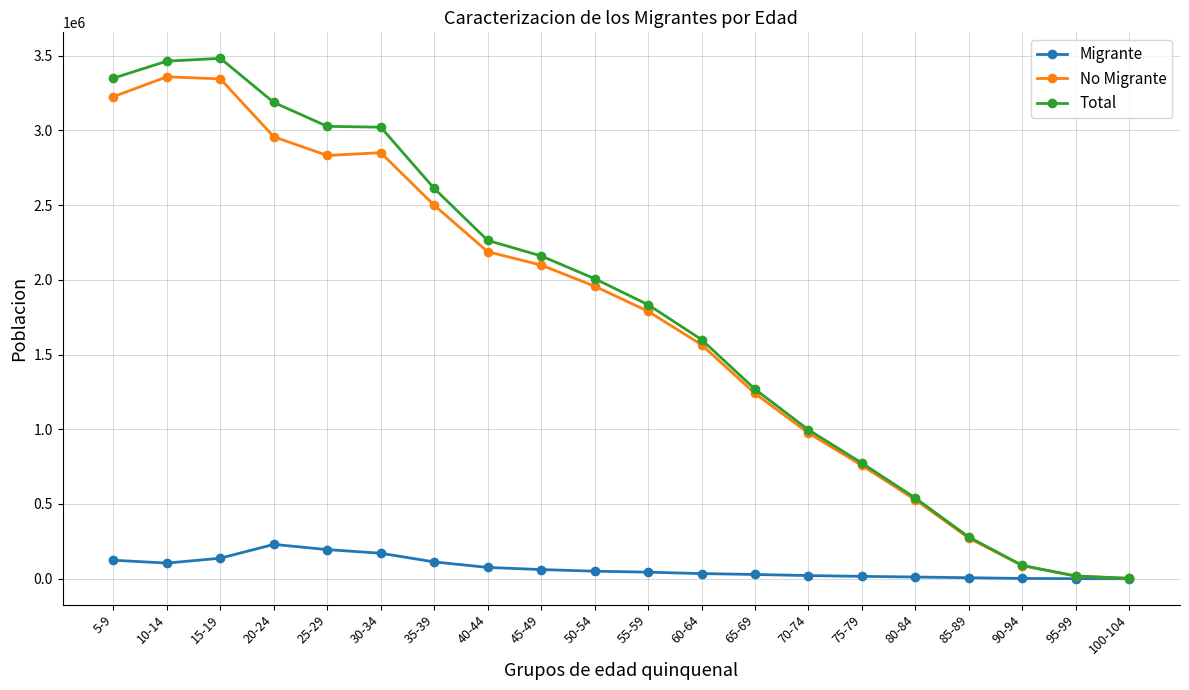

What is the lowest value of the No Migrante series?

2251